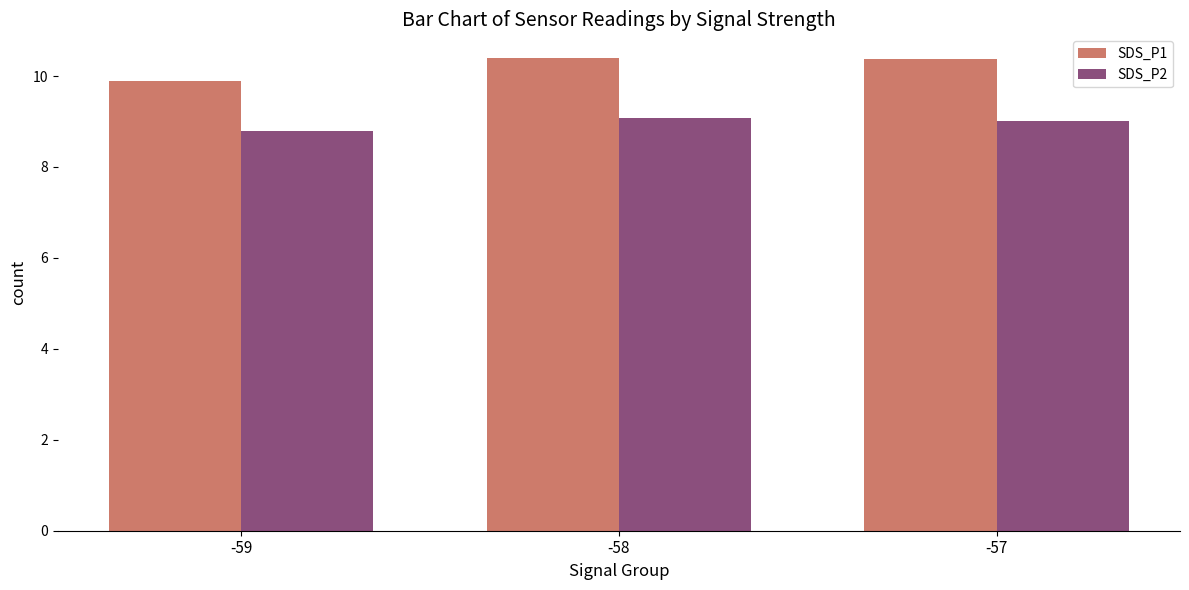

True or false: SDS_P1 has a value of 16.5 at -59.

False